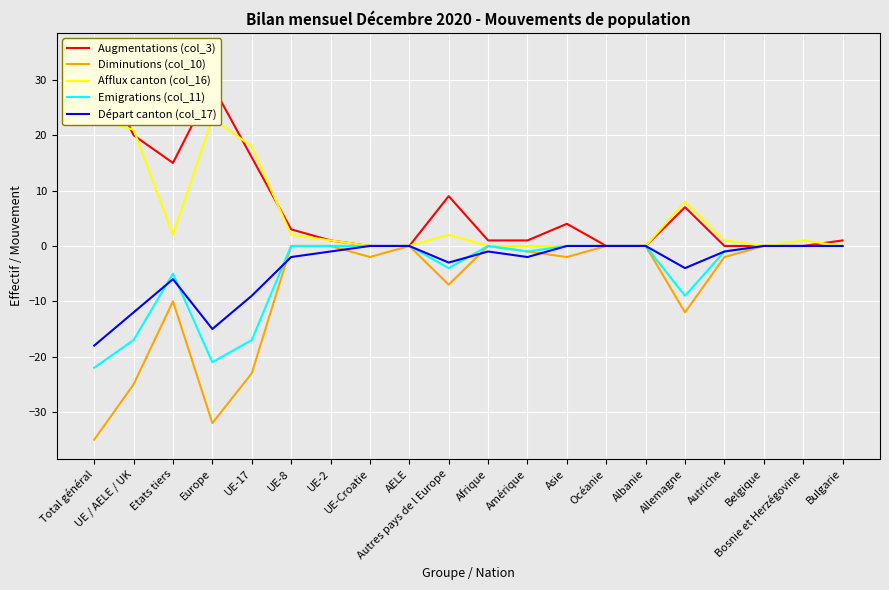

Which has a higher value, Autriche or Afrique?

Afrique